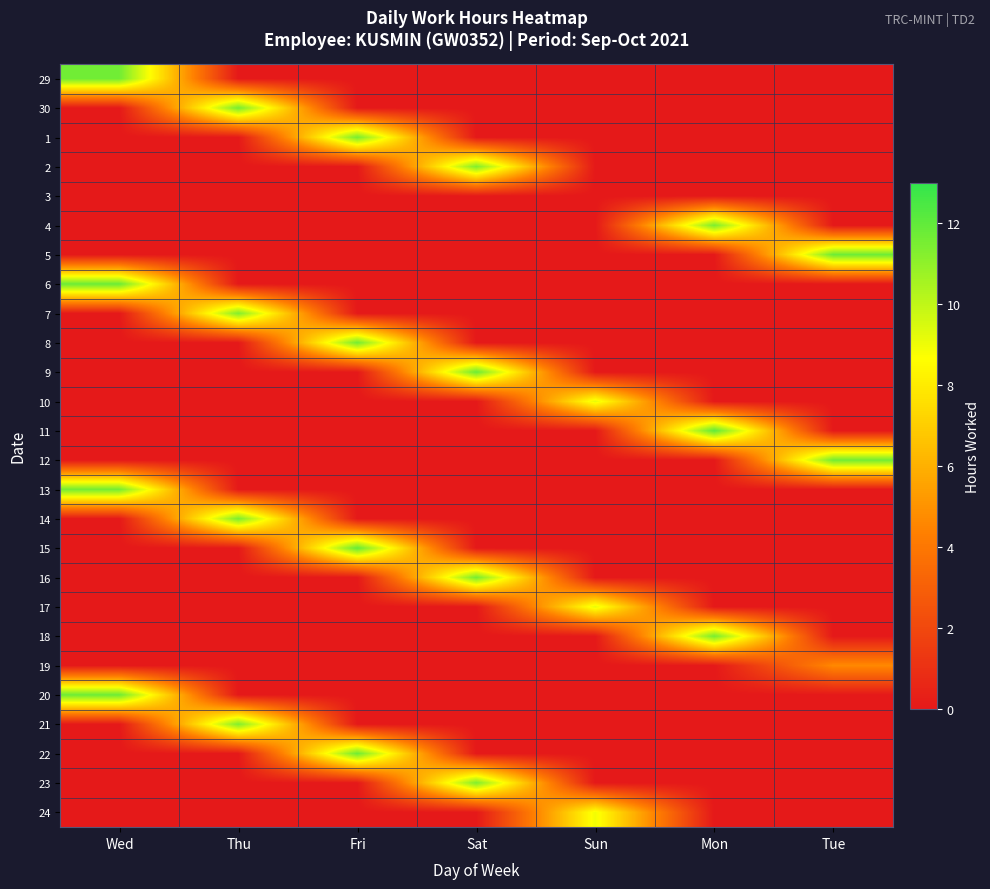

Reading right to left, extract all data points from this chart.

29: Tue=0.0	Mon=0.0	Sun=0.0	Sat=0.0	Fri=0.0	Thu=0.0	Wed=11.7
30: Tue=0.0	Mon=0.0	Sun=0.0	Sat=0.0	Fri=0.0	Thu=11.6	Wed=0.0
1: Tue=0.0	Mon=0.0	Sun=0.0	Sat=0.0	Fri=11.6	Thu=0.0	Wed=0.0
2: Tue=0.0	Mon=0.0	Sun=0.0	Sat=11.4	Fri=0.0	Thu=0.0	Wed=0.0
3: Tue=0.0	Mon=0.0	Sun=0.0	Sat=0.0	Fri=0.0	Thu=0.0	Wed=0.0
4: Tue=0.0	Mon=11.5	Sun=0.0	Sat=0.0	Fri=0.0	Thu=0.0	Wed=0.0
5: Tue=11.8	Mon=0.0	Sun=0.0	Sat=0.0	Fri=0.0	Thu=0.0	Wed=0.0
6: Tue=0.0	Mon=0.0	Sun=0.0	Sat=0.0	Fri=0.0	Thu=0.0	Wed=11.8
7: Tue=0.0	Mon=0.0	Sun=0.0	Sat=0.0	Fri=0.0	Thu=11.3	Wed=0.0
8: Tue=0.0	Mon=0.0	Sun=0.0	Sat=0.0	Fri=11.6	Thu=0.0	Wed=0.0
9: Tue=0.0	Mon=0.0	Sun=0.0	Sat=11.8	Fri=0.0	Thu=0.0	Wed=0.0
10: Tue=0.0	Mon=0.0	Sun=9.2	Sat=0.0	Fri=0.0	Thu=0.0	Wed=0.0
11: Tue=0.0	Mon=12.1	Sun=0.0	Sat=0.0	Fri=0.0	Thu=0.0	Wed=0.0
12: Tue=11.7	Mon=0.0	Sun=0.0	Sat=0.0	Fri=0.0	Thu=0.0	Wed=0.0
13: Tue=0.0	Mon=0.0	Sun=0.0	Sat=0.0	Fri=0.0	Thu=0.0	Wed=11.6
14: Tue=0.0	Mon=0.0	Sun=0.0	Sat=0.0	Fri=0.0	Thu=11.5	Wed=0.0
15: Tue=0.0	Mon=0.0	Sun=0.0	Sat=0.0	Fri=11.9	Thu=0.0	Wed=0.0
16: Tue=0.0	Mon=0.0	Sun=0.0	Sat=11.6	Fri=0.0	Thu=0.0	Wed=0.0
17: Tue=0.0	Mon=0.0	Sun=9.2	Sat=0.0	Fri=0.0	Thu=0.0	Wed=0.0
18: Tue=0.0	Mon=11.6	Sun=0.0	Sat=0.0	Fri=0.0	Thu=0.0	Wed=0.0
19: Tue=4.7	Mon=0.0	Sun=0.0	Sat=0.0	Fri=0.0	Thu=0.0	Wed=0.0
20: Tue=0.0	Mon=0.0	Sun=0.0	Sat=0.0	Fri=0.0	Thu=0.0	Wed=11.8
21: Tue=0.0	Mon=0.0	Sun=0.0	Sat=0.0	Fri=0.0	Thu=11.4	Wed=0.0
22: Tue=0.0	Mon=0.0	Sun=0.0	Sat=0.0	Fri=11.7	Thu=0.0	Wed=0.0
23: Tue=0.0	Mon=0.0	Sun=0.0	Sat=11.4	Fri=0.0	Thu=0.0	Wed=0.0
24: Tue=0.0	Mon=0.0	Sun=8.9	Sat=0.0	Fri=0.0	Thu=0.0	Wed=0.0